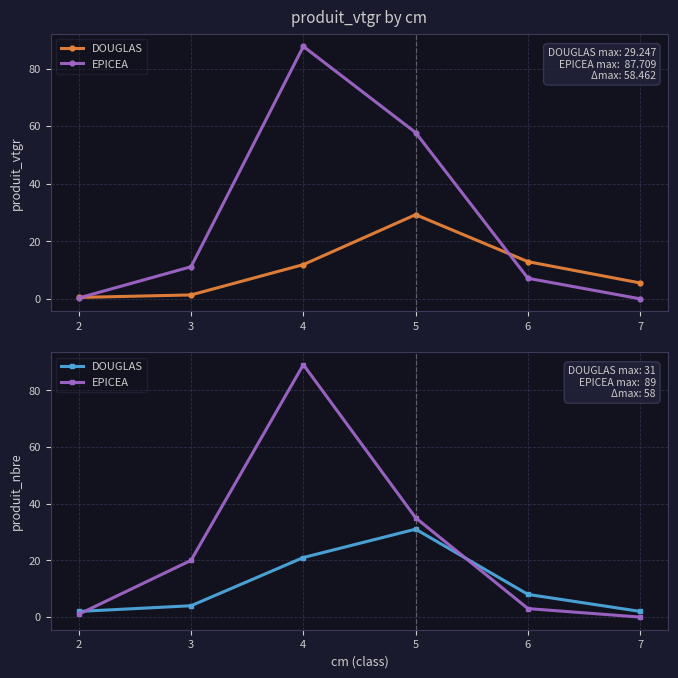

Between which two adjacent categories do DOUGLAS and EPICEA first intersect?

2 and 3